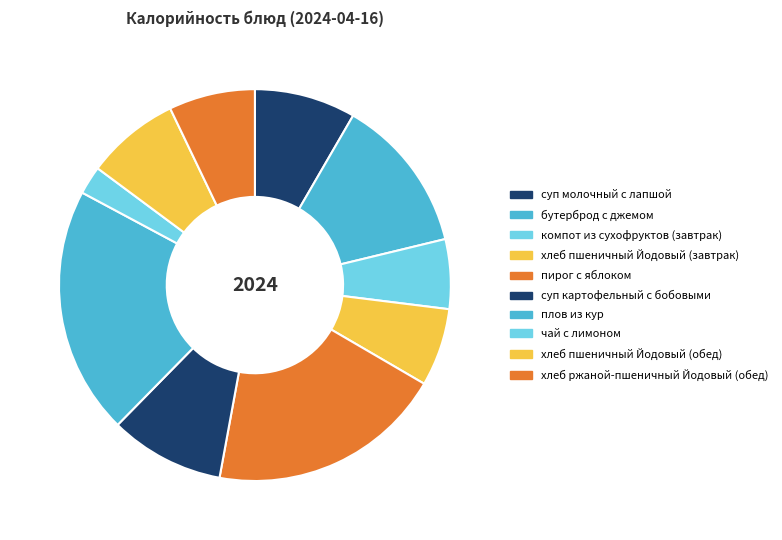

Between пирог с яблоком and хлеб пшеничный Йодовый (обед), which is larger?

пирог с яблоком